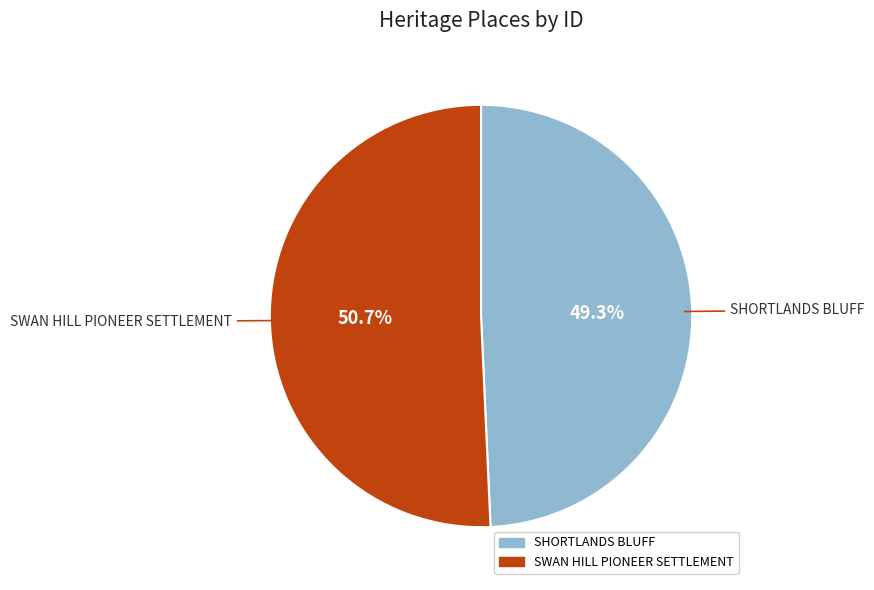

Which category has the smallest portion of the pie?

SHORTLANDS BLUFF